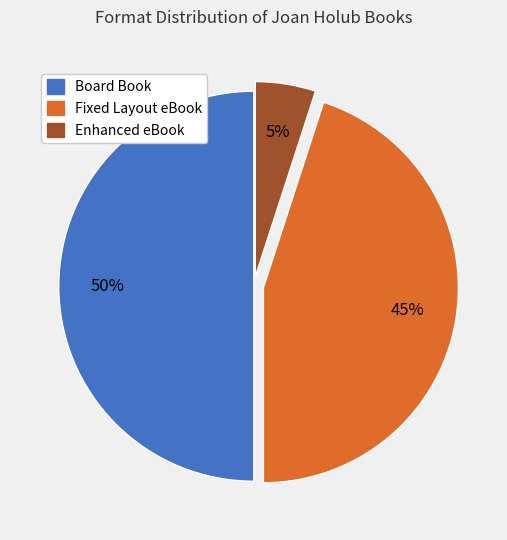

To the nearest percent, what is the average slice percentage?

33%